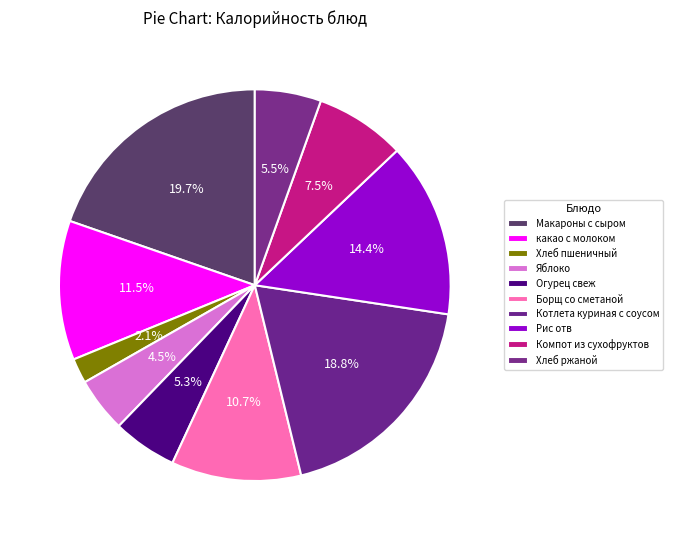

Count the number of slices in the pie.

10